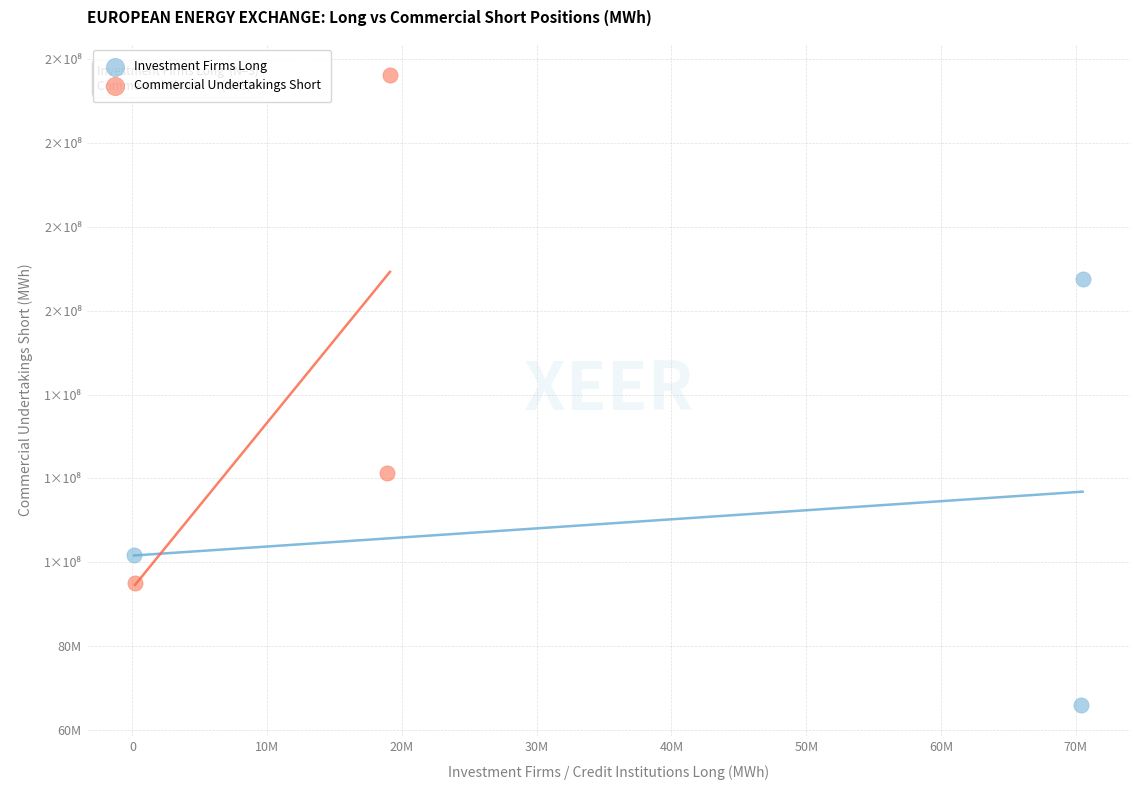

Which series reaches the minimum Y coordinate?

Investment Firms Long